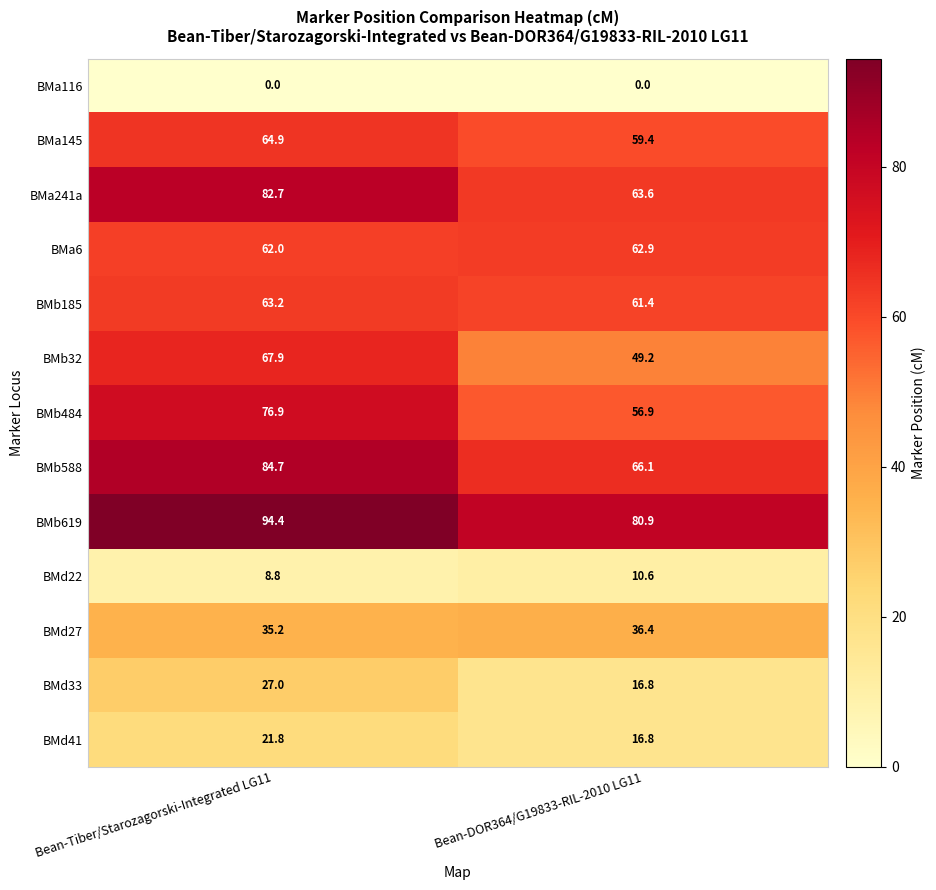

How many distinct data groups are displayed?

13